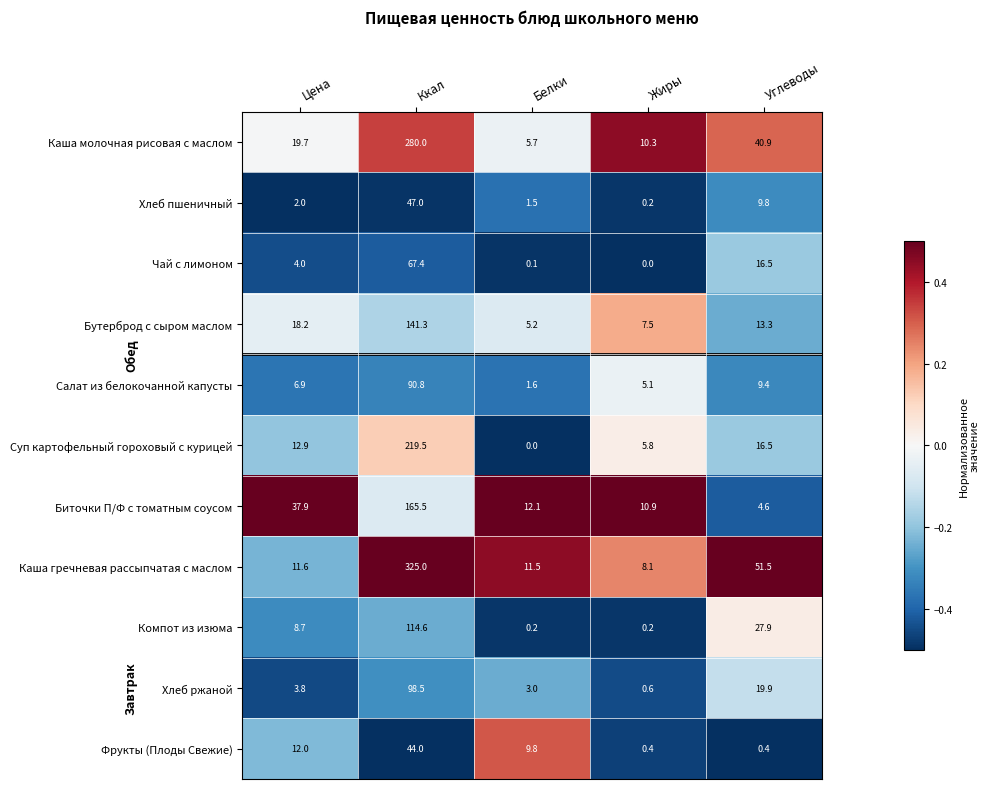

What is the difference between the Хлеб пшеничный values at Белки and Цена?

0.5